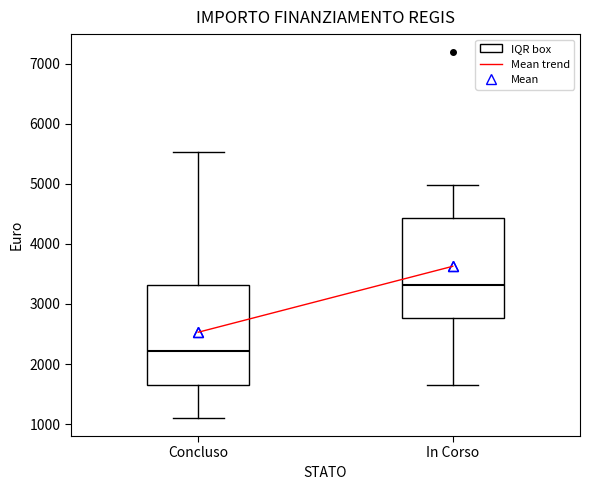

Which box has the lowest median line?

Concluso